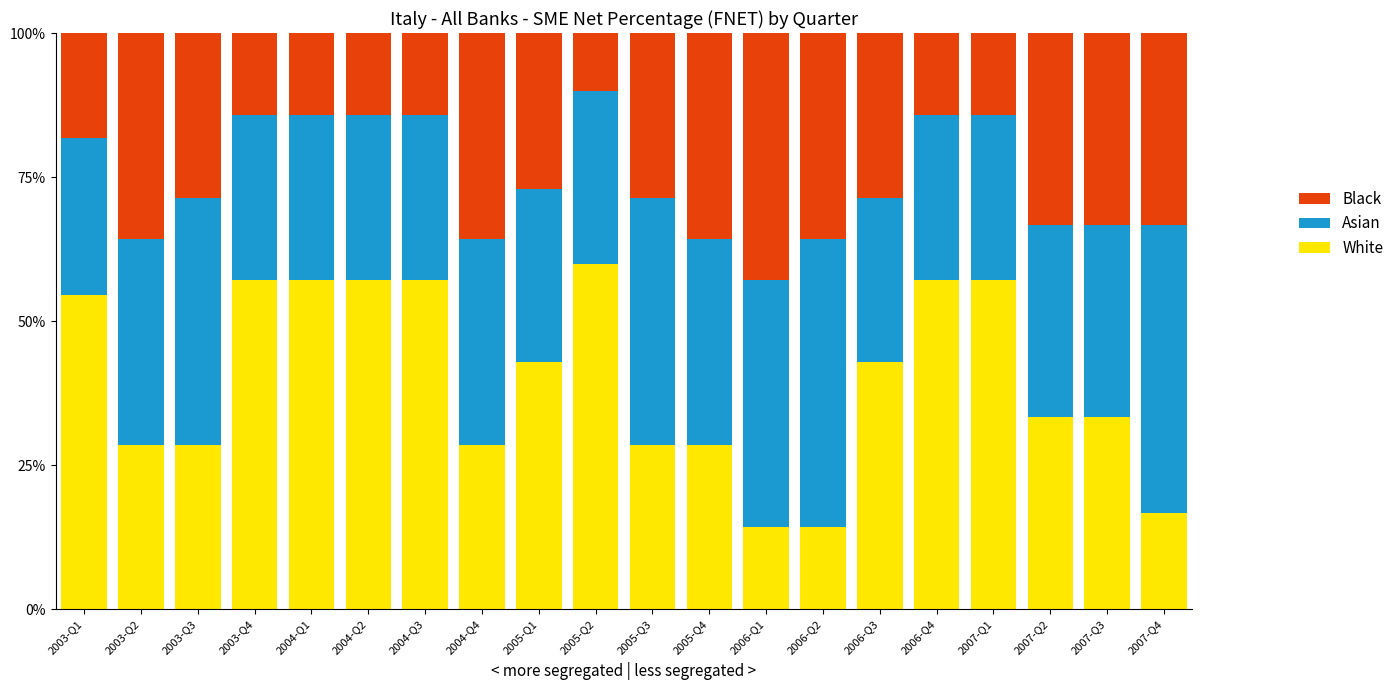

What value does the White series have at 2003-Q3?

28.6